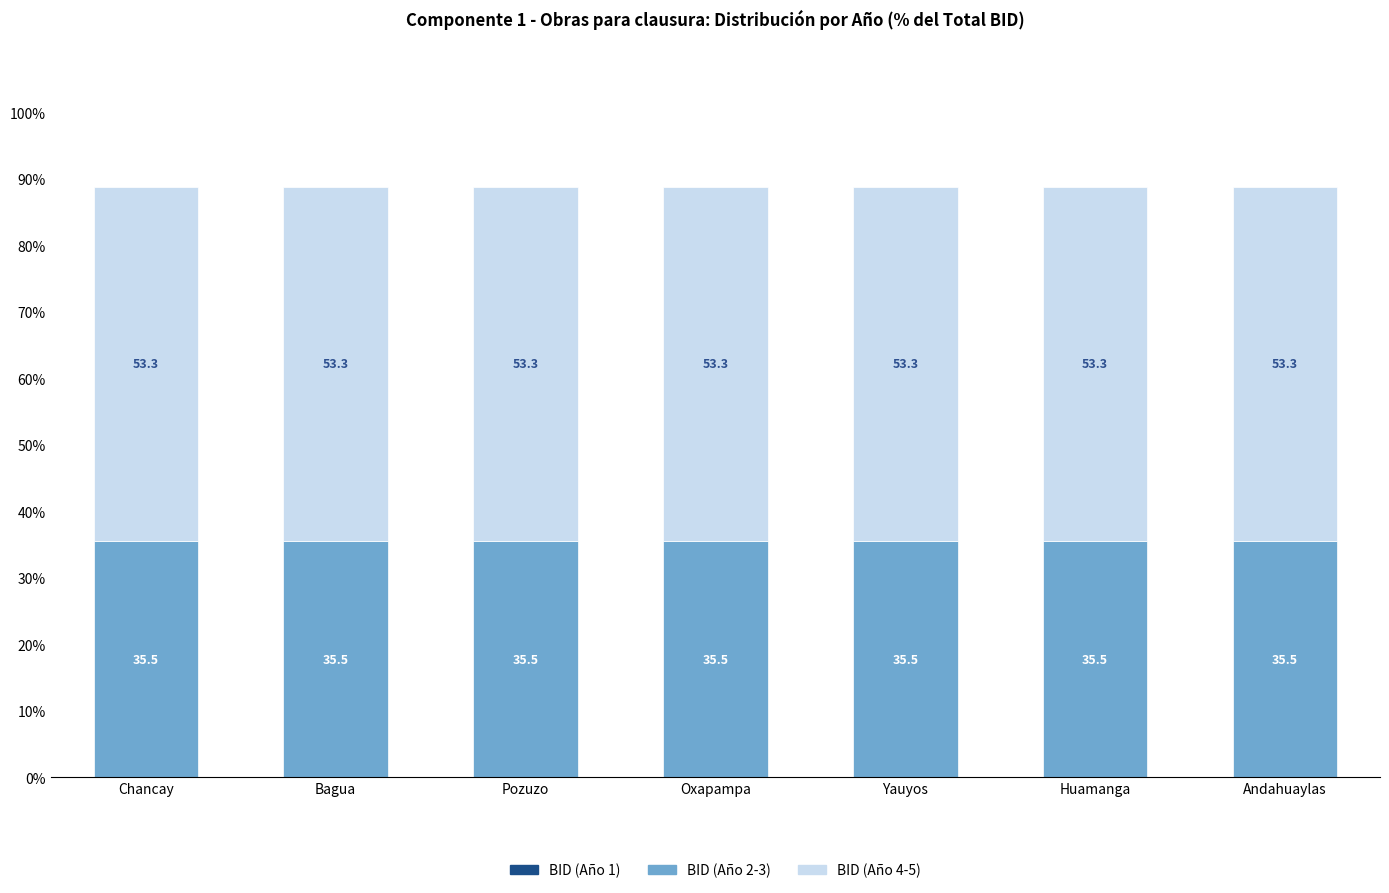

What is the value of the BID (Año 2-3) bar at the 5th from the left?

35.5